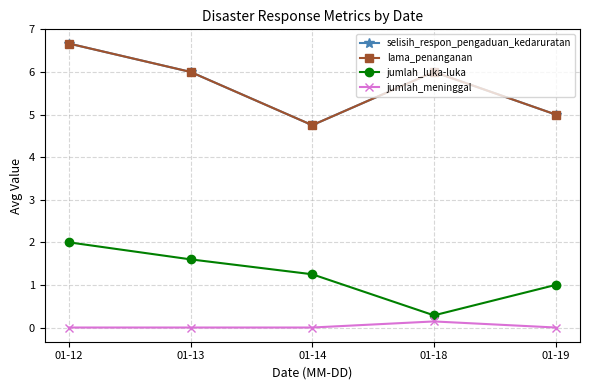

How many lama_penanganan values are between 5 and 6?

3